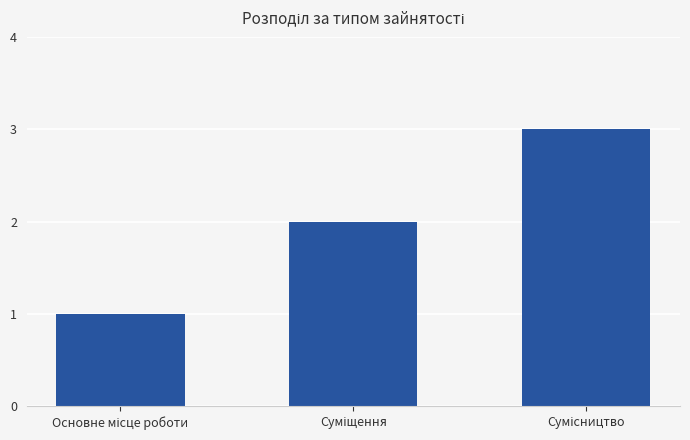

How many bars are there in total?

3